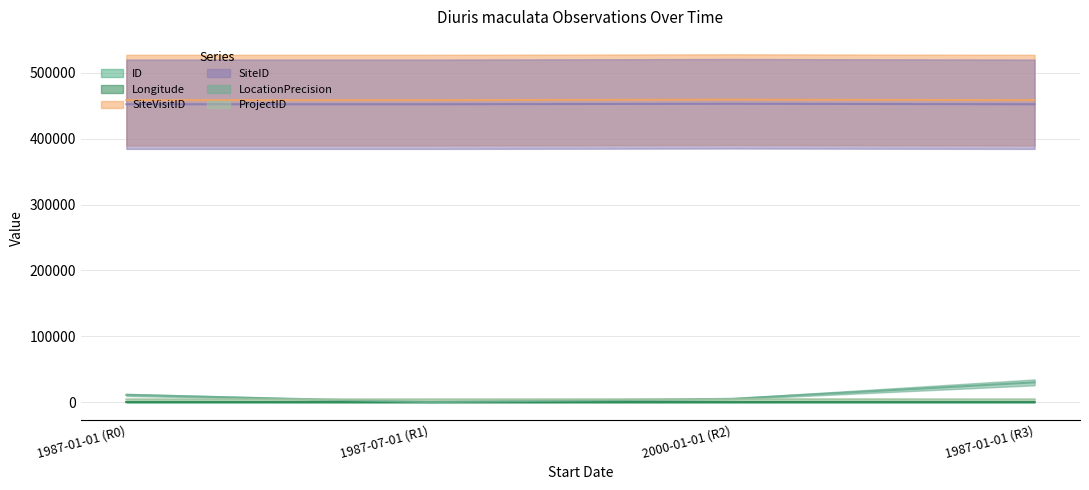

True or false: Longitude and LocationPrecision cross at least once.

True